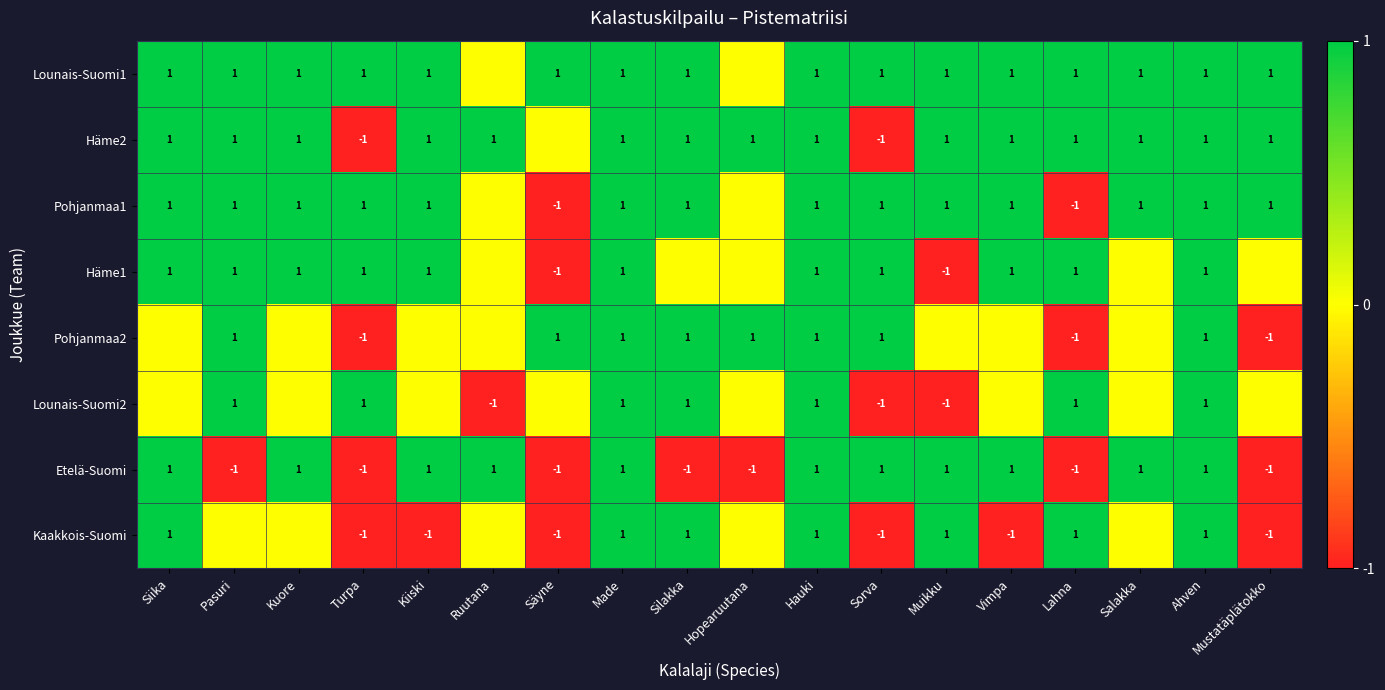

True or false: Häme1 has a value of 1 at Kuore.

True